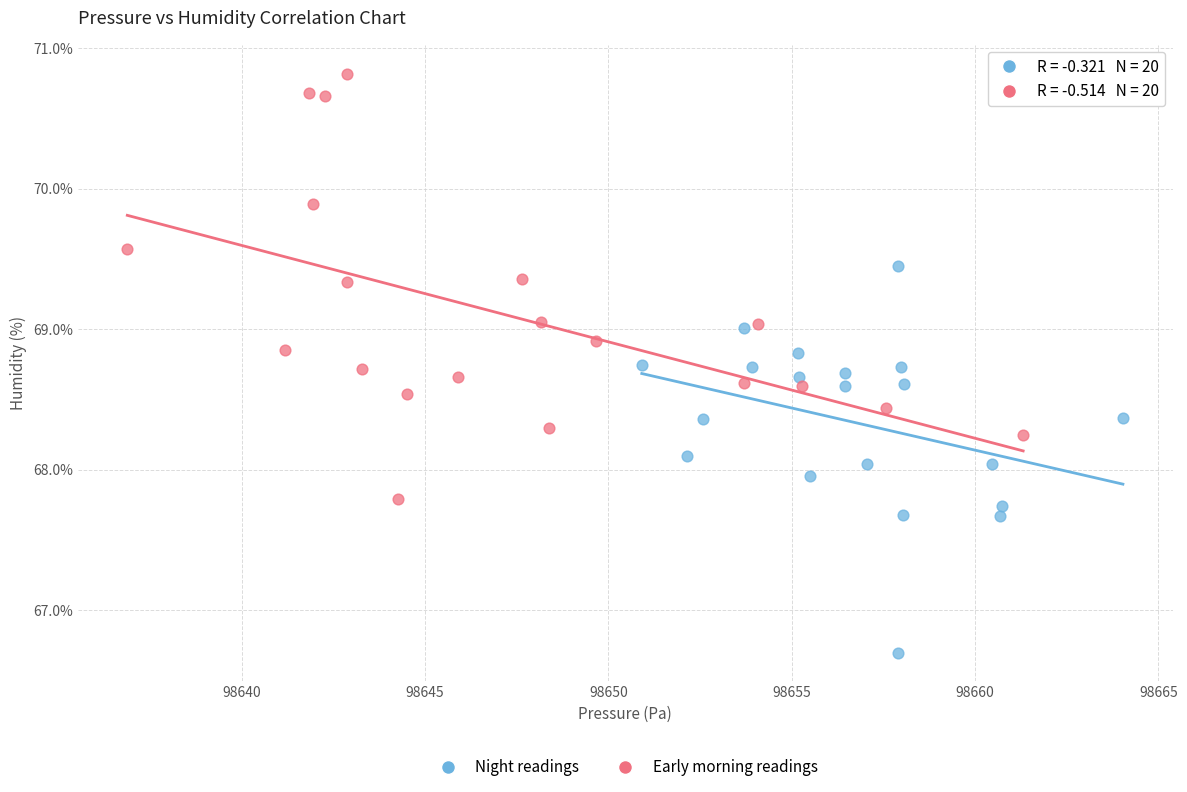

Which series has the largest Y range (max minus min)?

Early morning readings